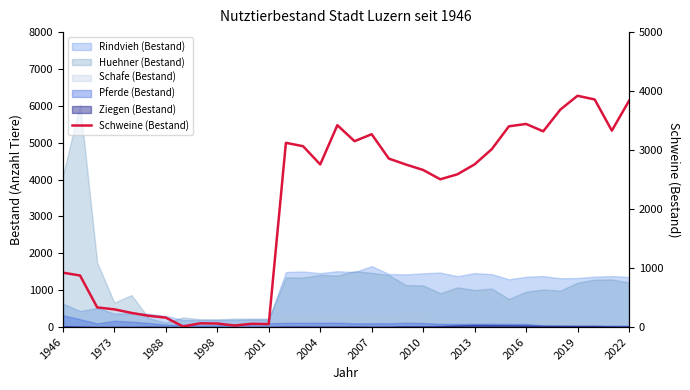

The value at 32 is 948. True or false?

False